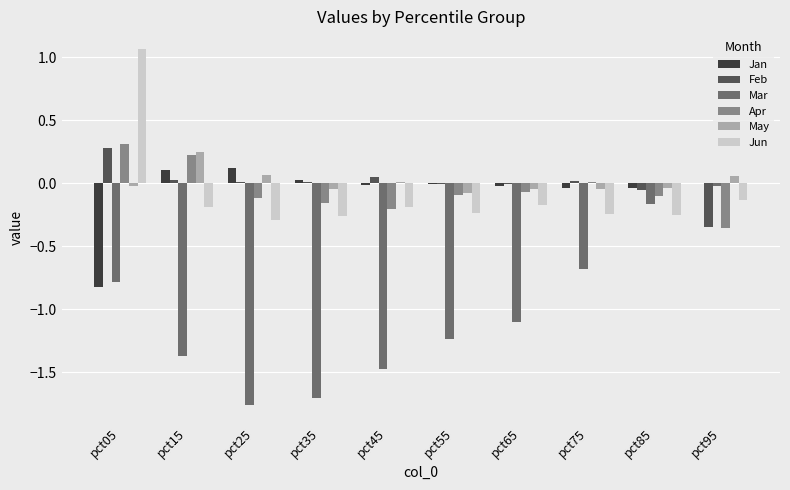

Is the value of Jan at pct15 greater than the value of Mar at pct85?

Yes